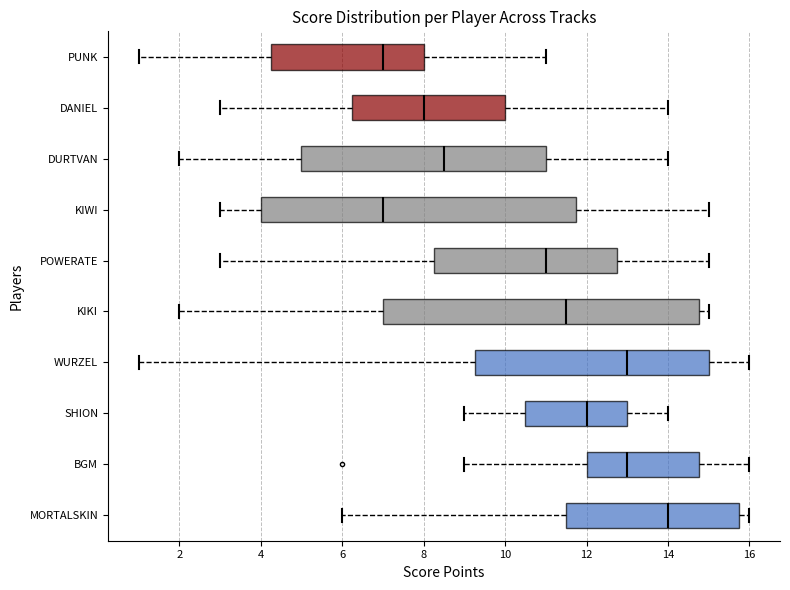

Reading bottom to top, read every box against the x-axis: the position of its median line, the range the box covers, and the ends of its whiskers. The values are not printed on the chart, so give them approximately, as read against the axis.

MORTALSKIN: median 14.0, box 11.6 to 15.8, whiskers 6.0 to 16.0
BGM: median 13.0, box 12.0 to 14.8, whiskers 9.0 to 16.0
SHION: median 12.0, box 10.6 to 13.0, whiskers 9.0 to 14.0
WURZEL: median 13.0, box 9.2 to 15.0, whiskers 1.0 to 16.0
KIKI: median 11.6, box 7.0 to 14.8, whiskers 2.0 to 15.0
POWERATE: median 11.0, box 8.2 to 12.8, whiskers 3.0 to 15.0
KIWI: median 7.0, box 4.0 to 11.8, whiskers 3.0 to 15.0
DURTVAN: median 8.6, box 5.0 to 11.0, whiskers 2.0 to 14.0
DANIEL: median 8.0, box 6.2 to 10.0, whiskers 3.0 to 14.0
PUNK: median 7.0, box 4.2 to 8.0, whiskers 1.0 to 11.0